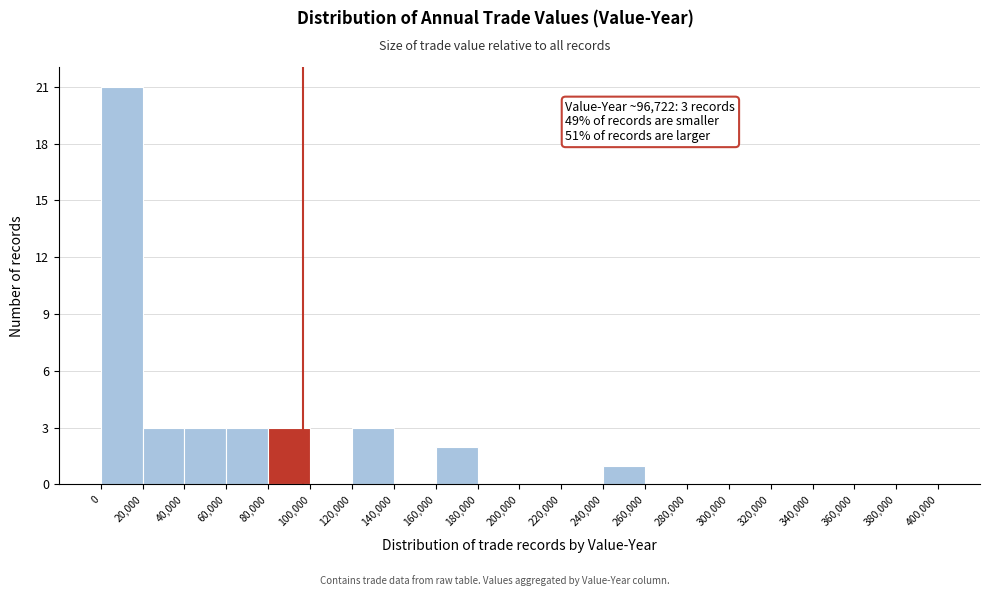

Over which range of the x-axis is the bar tallest?

0 to 20,000